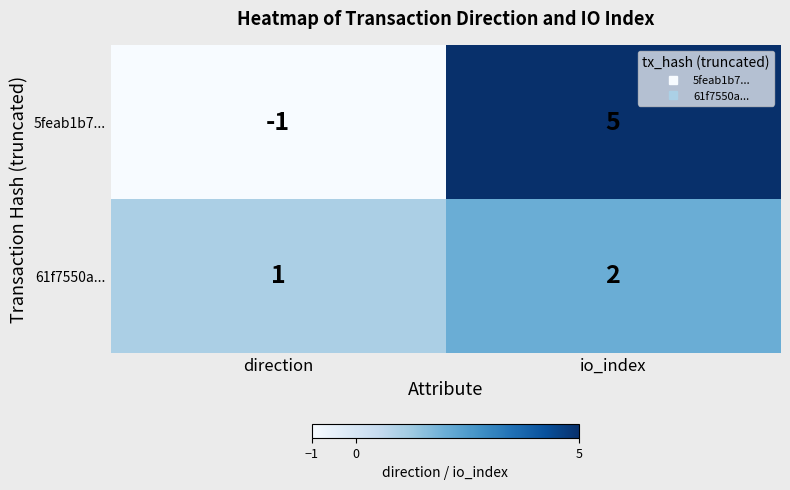

Where is 61f7550a... nearest to the value 1?

direction